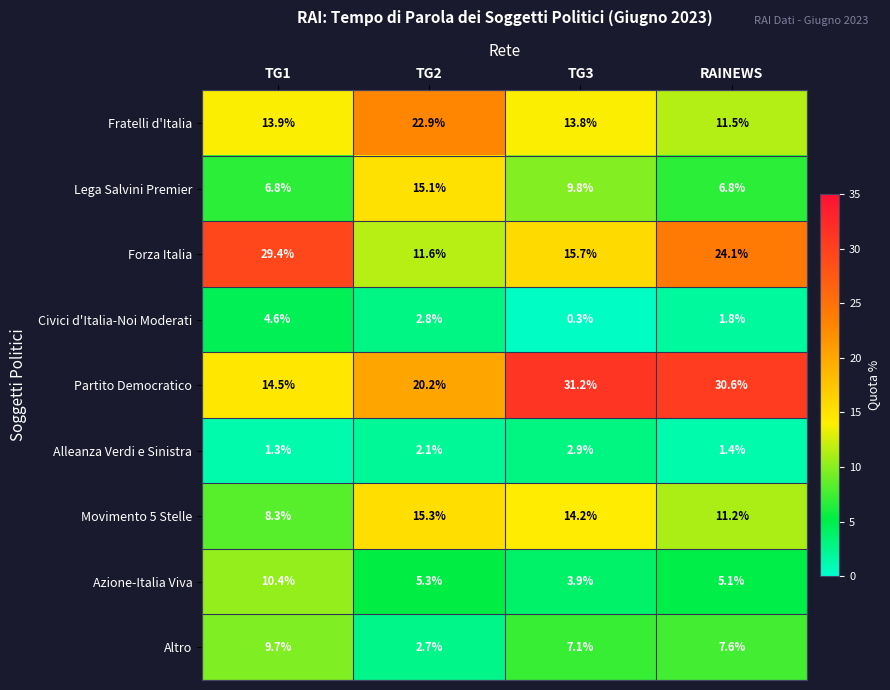

The Fratelli d'Italia series shows 11.5 at RAINEWS. True or false?

True